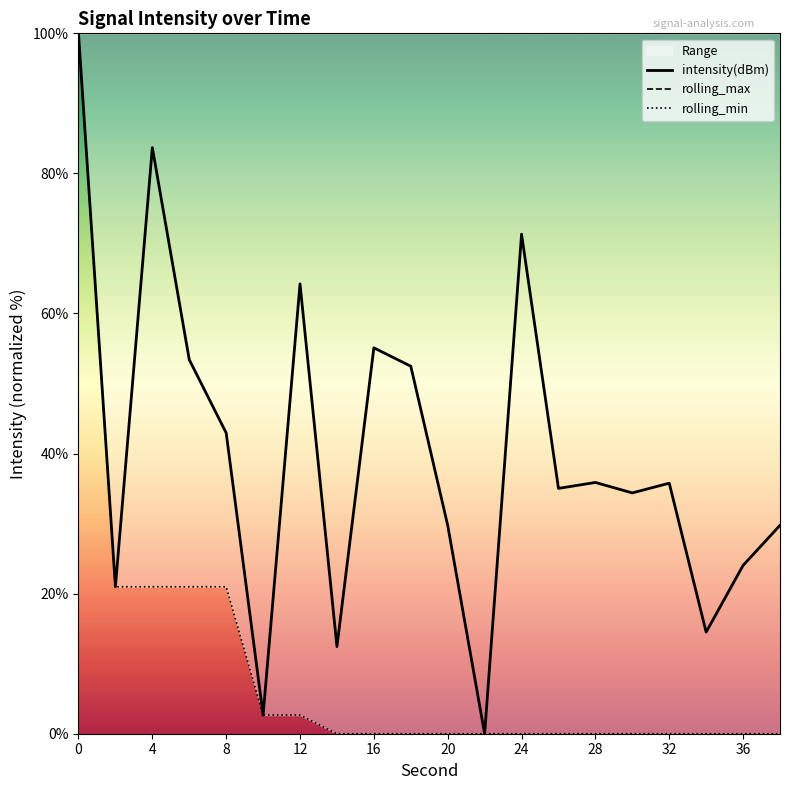

In intensity(dBm), how many points are lower than both neighbors (excluding endpoints)?

7